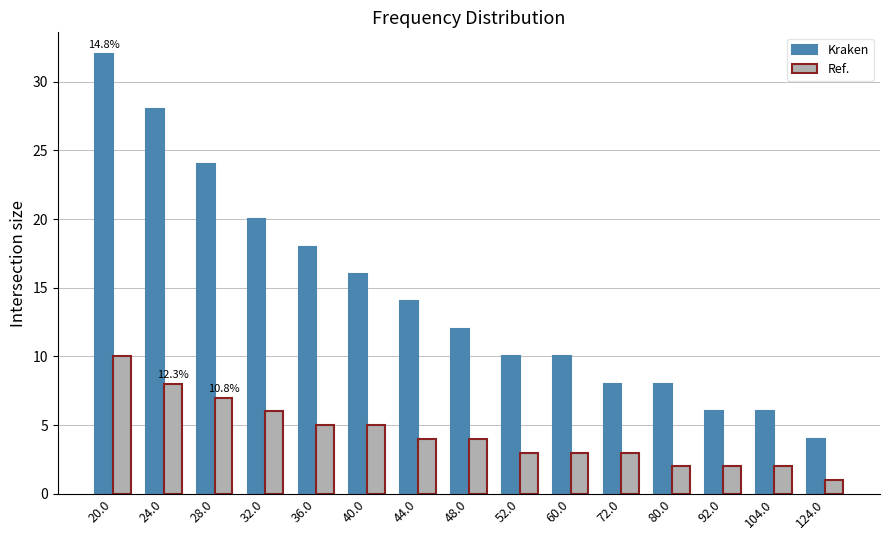

Count the Ref. values in the range 2 to 6.

11